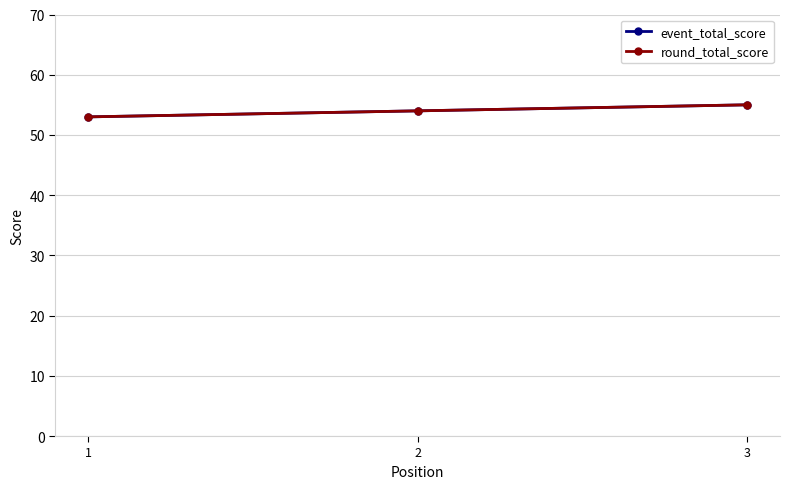

List the series in order of their peak value, highest first.

event_total_score, round_total_score